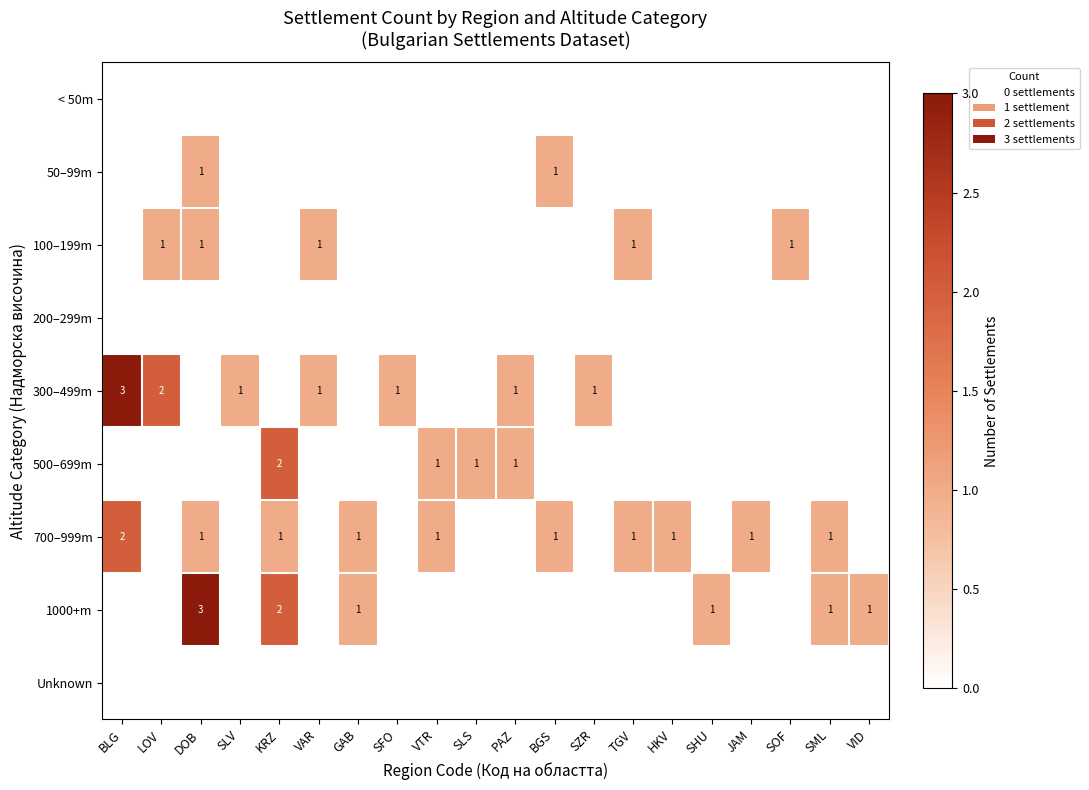

Is it true that 1000+m equals 1 at GAB?

True